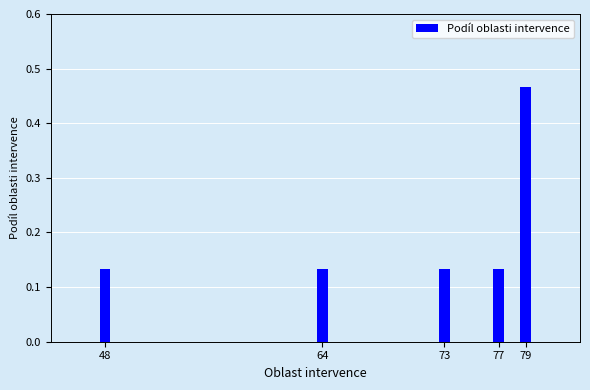

What is the change in value from 73 to 79?

+0.3